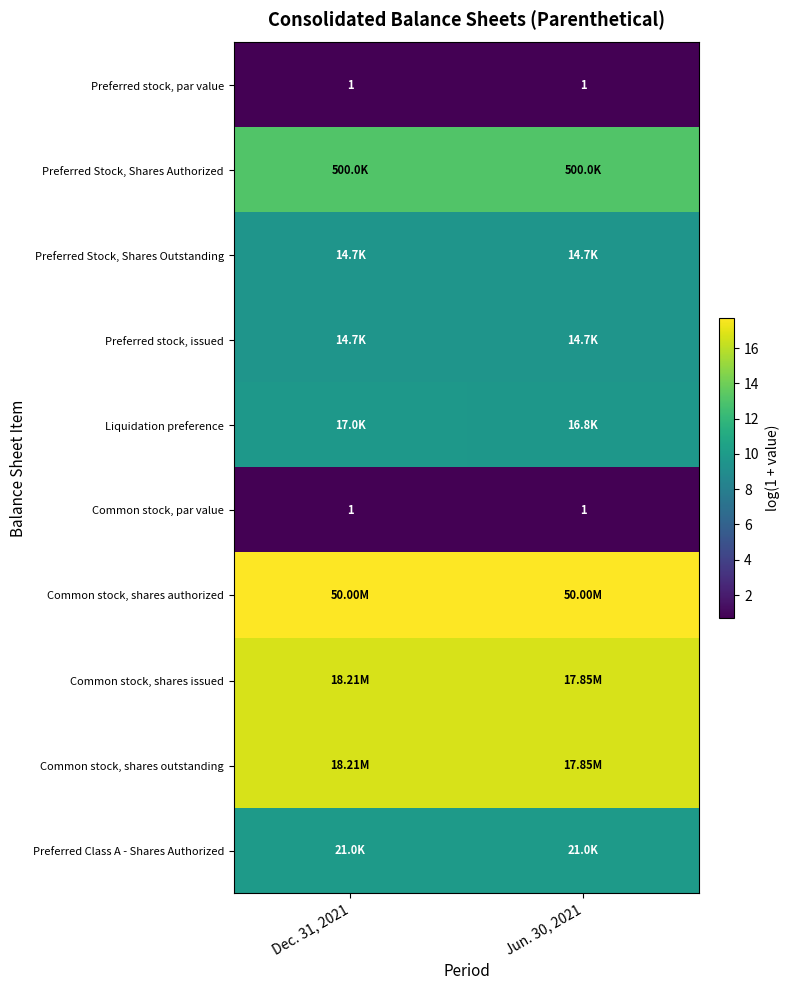

Count the Common stock, shares issued values in the range 16 to 17.

2